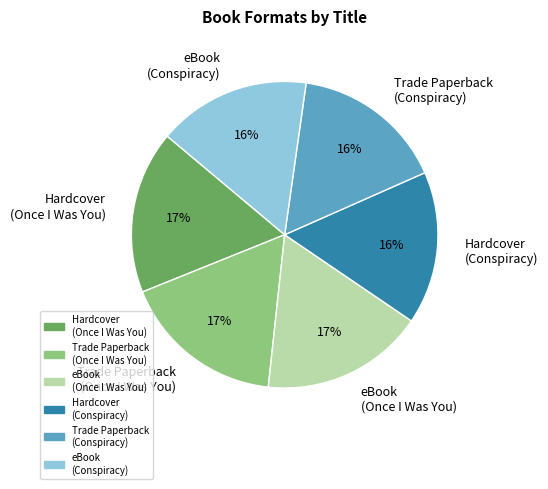

What is the ratio of the value at Trade Paperback (Once I Was You) to the value at Trade Paperback (Conspiracy)?

1.1